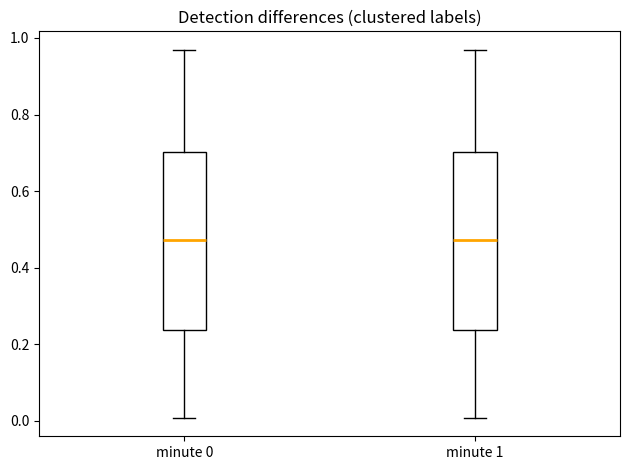

Reading left to right, read every box against the y-axis: the position of its median line, the range the box covers, and the ends of its whiskers. The values are not printed on the chart, so give them approximately, as read against the axis.

minute 0: median 0.48, box 0.24 to 0.70, whiskers 0.00 to 0.96
minute 1: median 0.48, box 0.24 to 0.70, whiskers 0.00 to 0.96